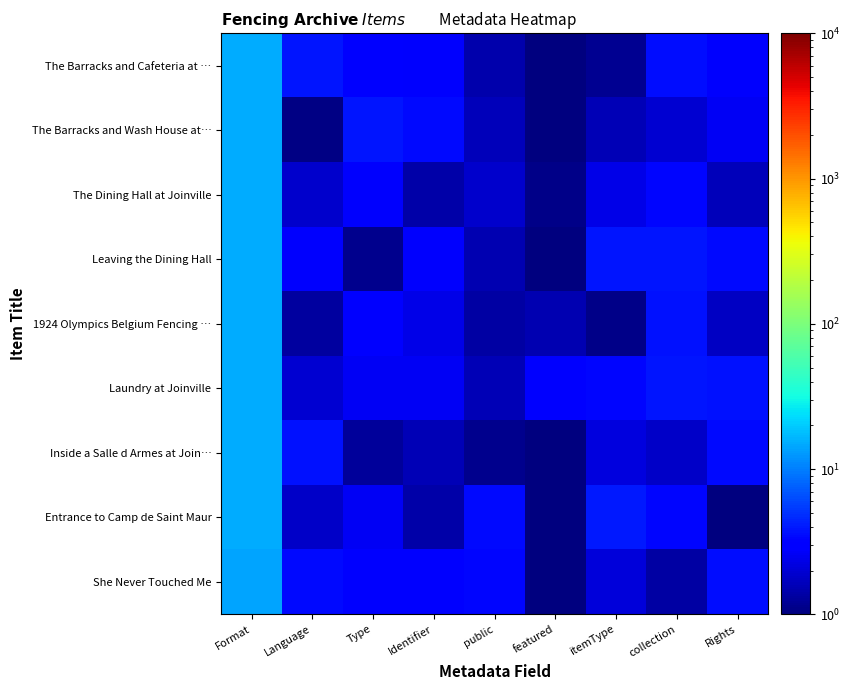

Between Type and Language, which is larger?

Language